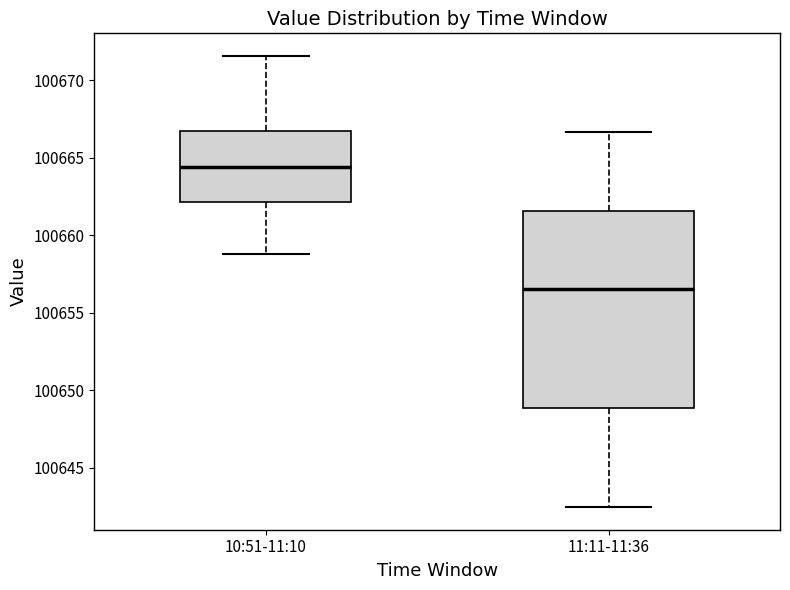

Comparing the boxes themselves (not the whiskers), which one is the tallest?

11:11-11:36